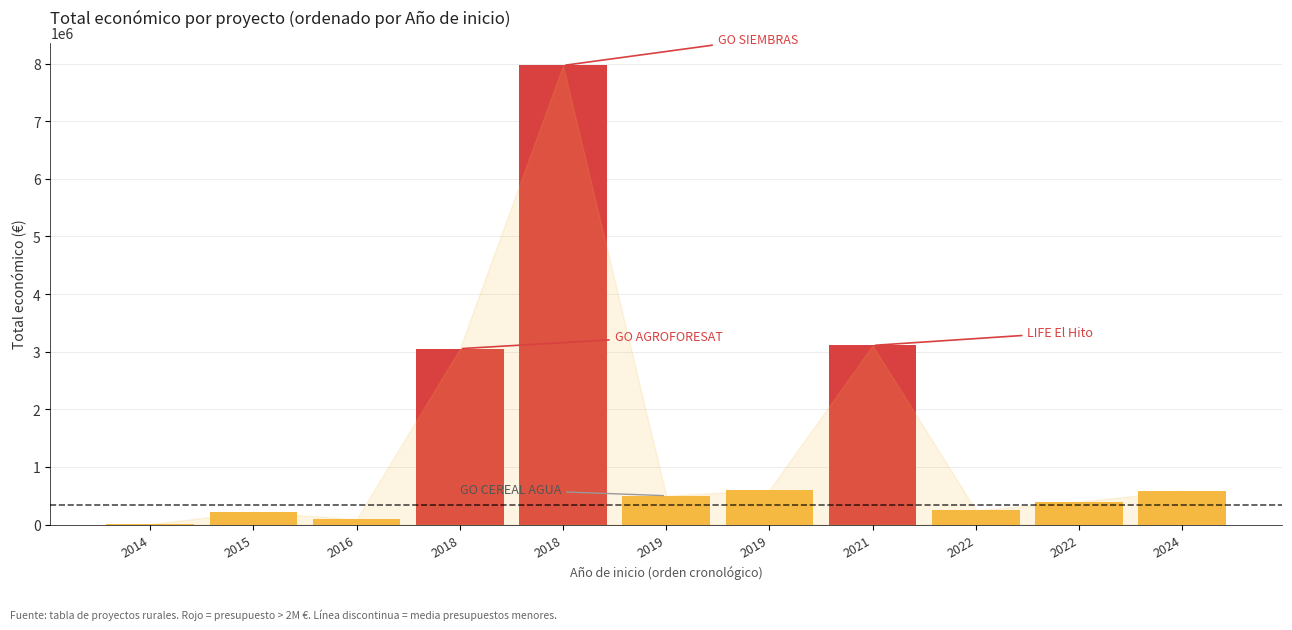

What is the minimum value shown in the chart?

7200